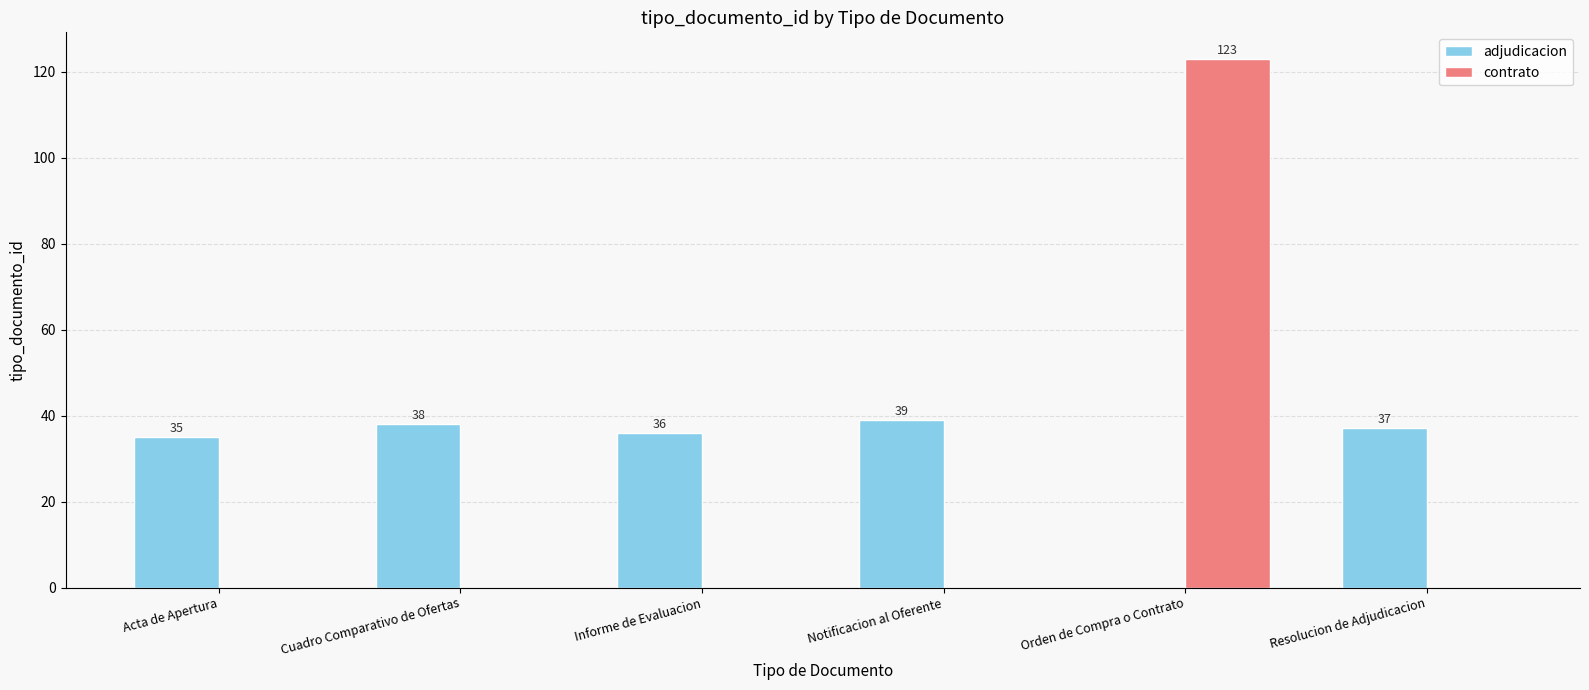

What is the sum of all adjudicacion values?

185